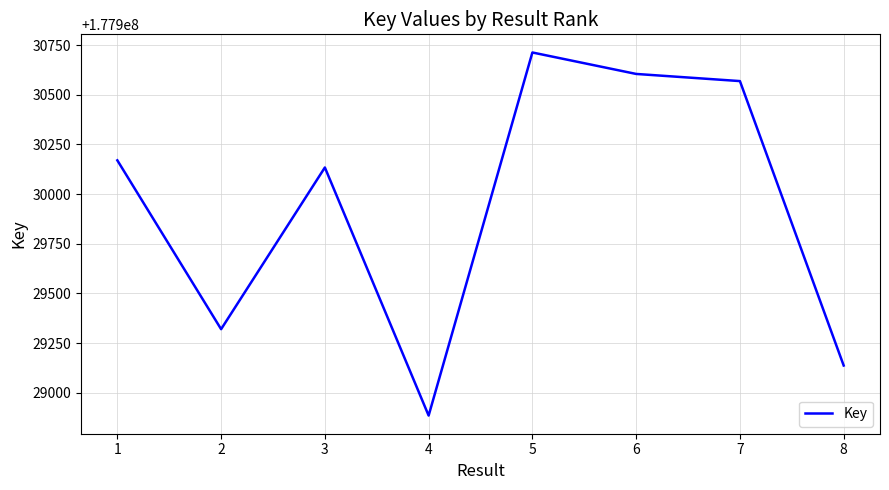

Approximately how many times larger is the value at 5 compared to 8?

1.0